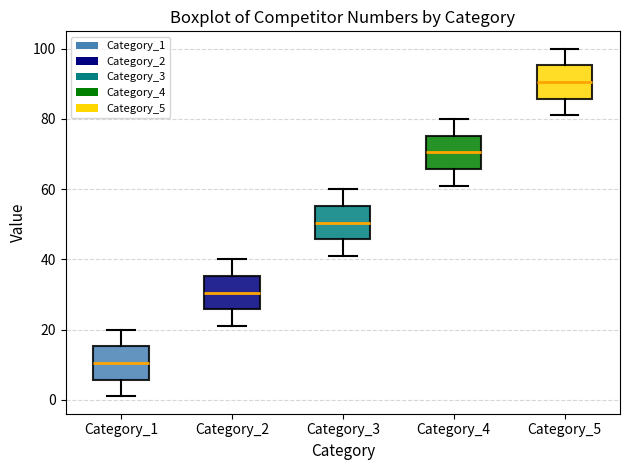

Reading left to right, transcribe this box plot: for each box, give where its median line is, the range the box spans, and where its two whiskers end, as read against the y-axis. The values are not printed on the chart, so give them approximately, as read against the axis.

Category_1: median 10, box 6 to 16, whiskers 2 to 20
Category_2: median 30, box 26 to 36, whiskers 22 to 40
Category_3: median 50, box 46 to 56, whiskers 42 to 60
Category_4: median 70, box 66 to 76, whiskers 62 to 80
Category_5: median 90, box 86 to 96, whiskers 82 to 100